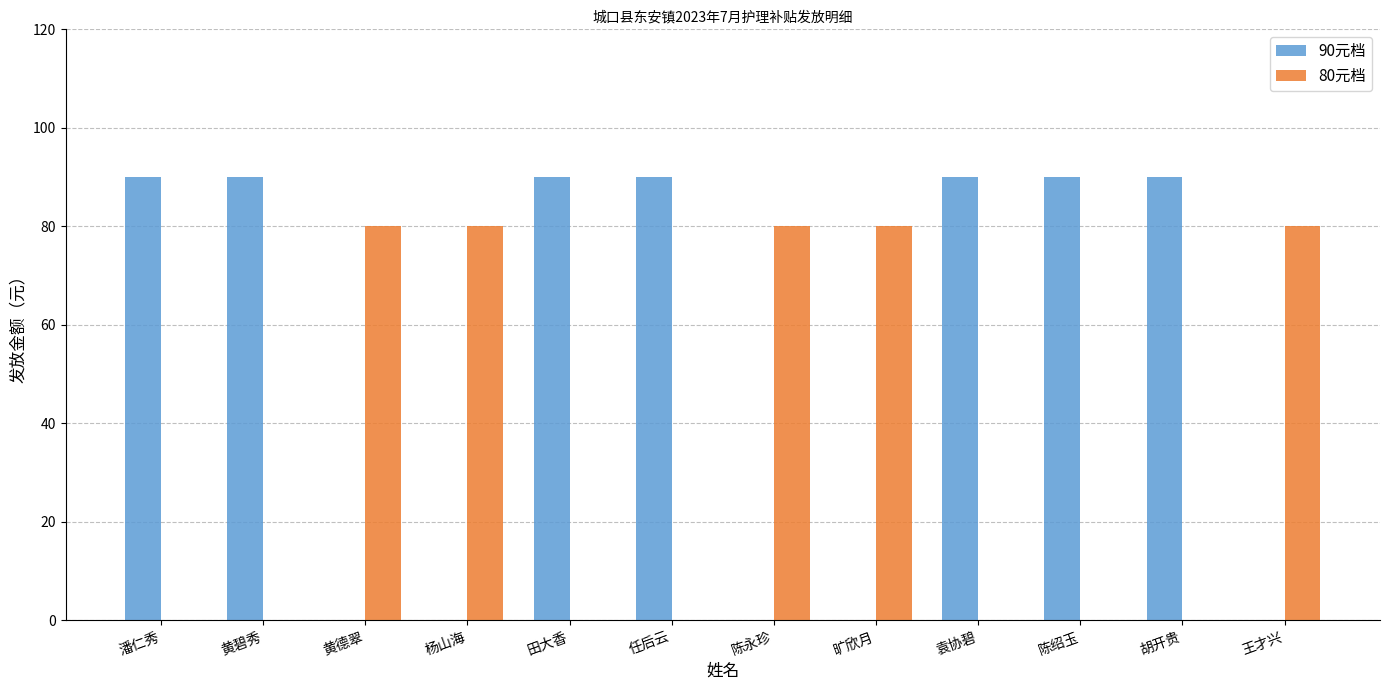

Is the value of 80元档 at 任后云 greater than the value of 90元档 at 袁协碧?

No